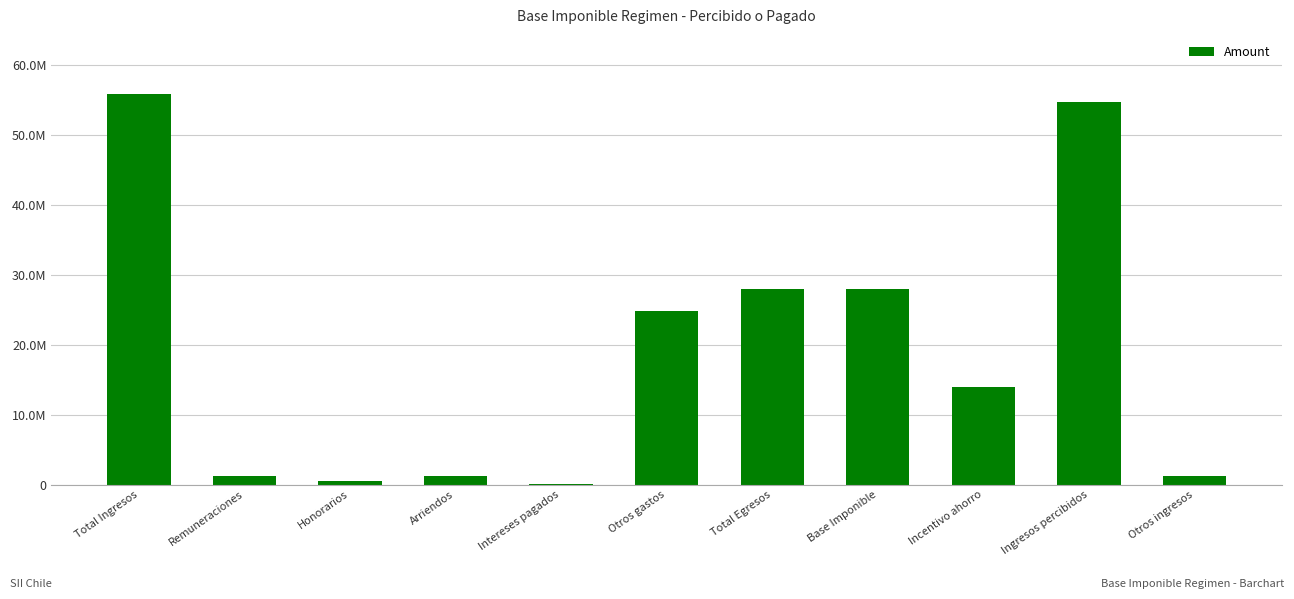

Reading left to right, list all the values displayed in this chart.

55905221	1294883	581895	1282968	41879	24761990	27963615	27941606	13970803	54687158	1218063